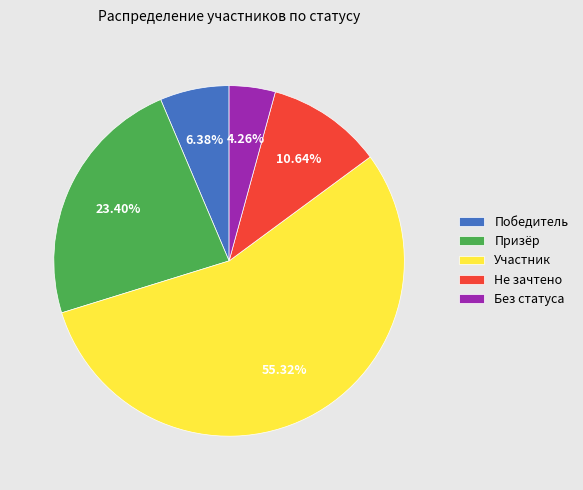

Between Победитель and Без статуса, which is larger?

Победитель